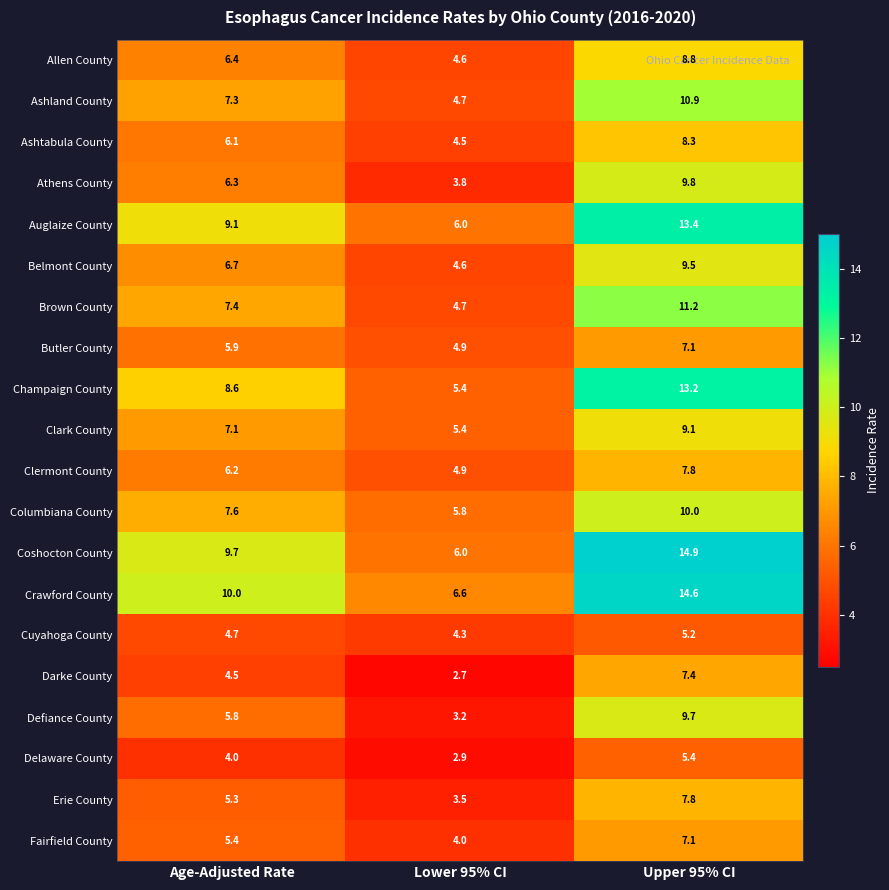

Is it true that Auglaize County equals 8.1 at Lower 95% CI?

False